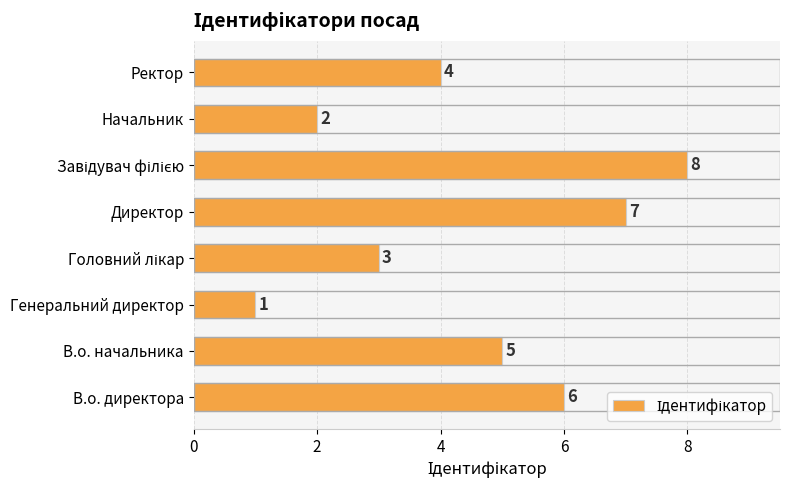

Count the values in the range 3 to 7.

5